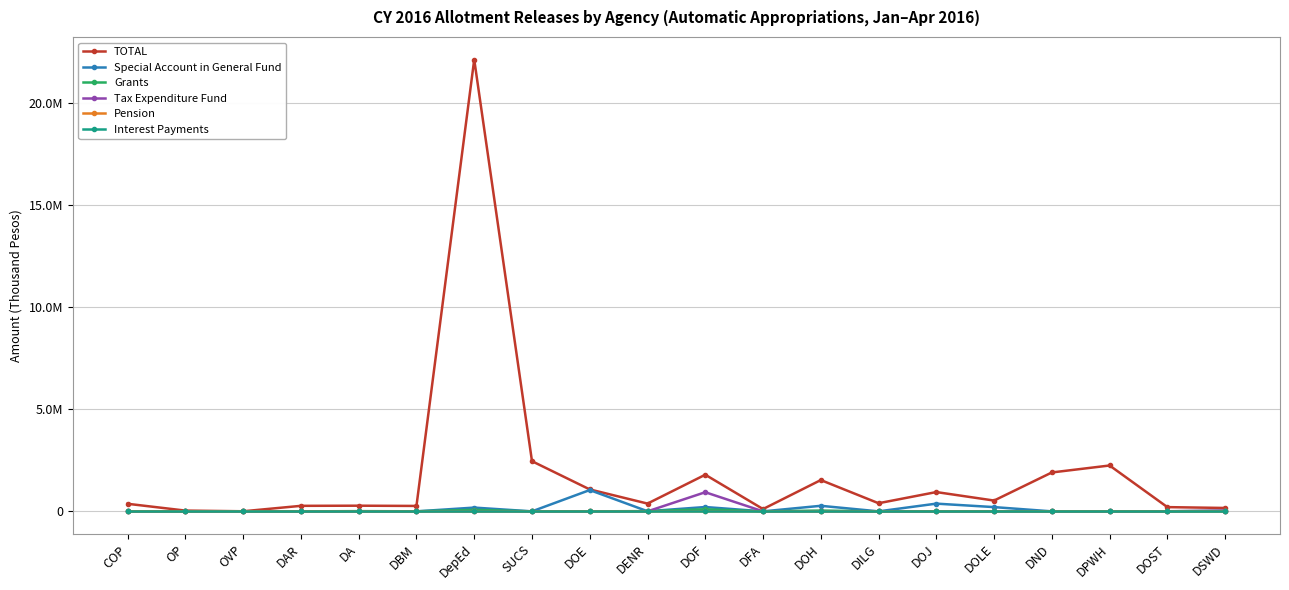

What is the value of the TOTAL point at the 6th from the left?

265199